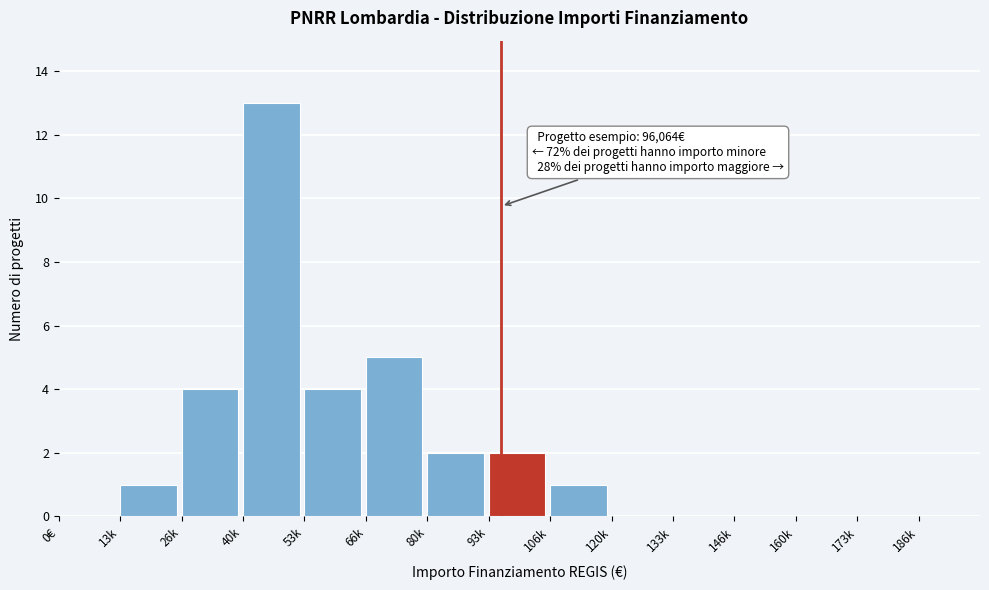

Reading left to right, transcribe all the data shown in this chart.

0€=0	13k=1	26k=4	40k=13	53k=4	66k=5	80k=2	93k=2	106k=1	120k=0	133k=0	146k=0	160k=0	173k=0	186k=0